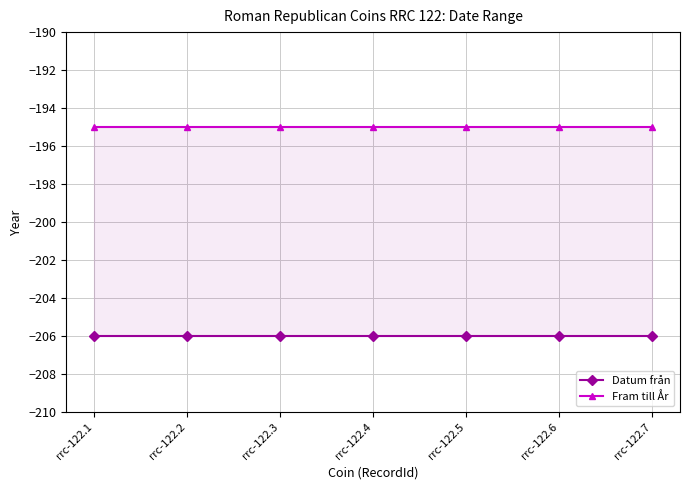

Between rrc-122.3 and rrc-122.6, which is larger?

rrc-122.3